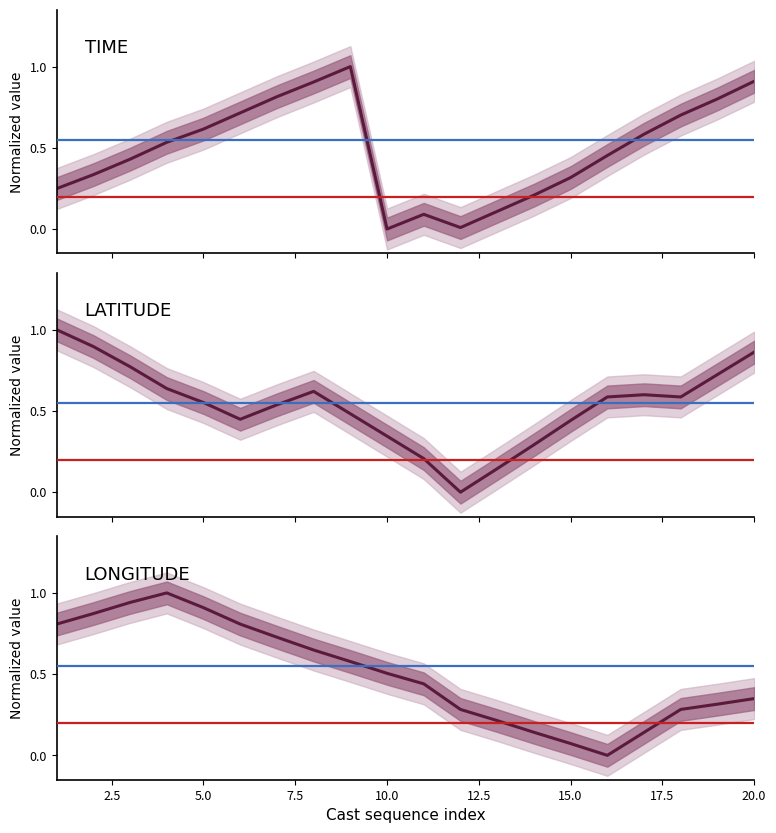

How many positive values does the LONGITUDE series have?

19